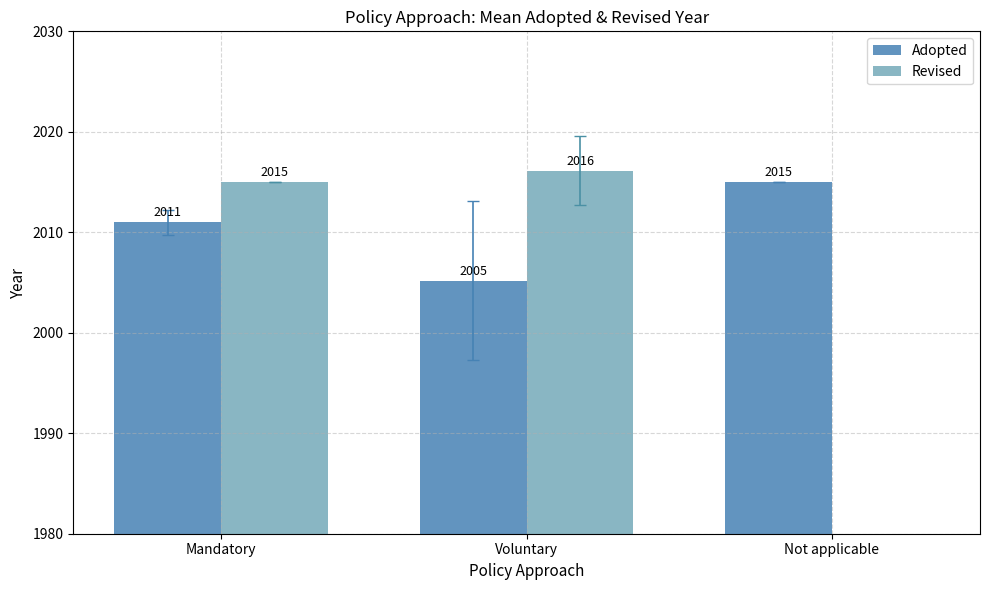

Reading left to right, transcribe all the data shown in this chart.

Adopted: 2011.0	2005.2	2015.0
Revised: 2015.0	2016.1	0.0